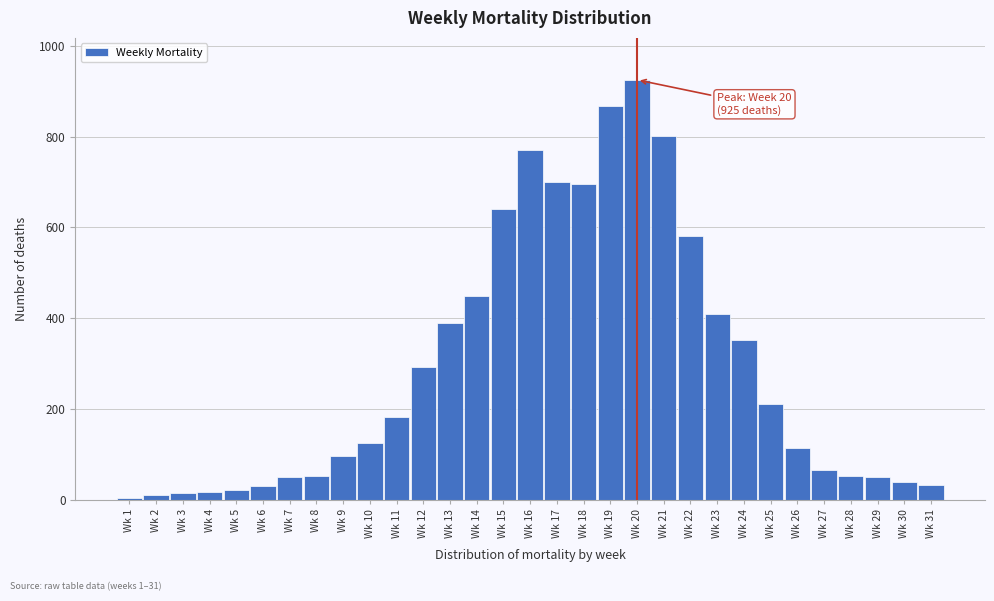

What is the greatest value displayed?

925